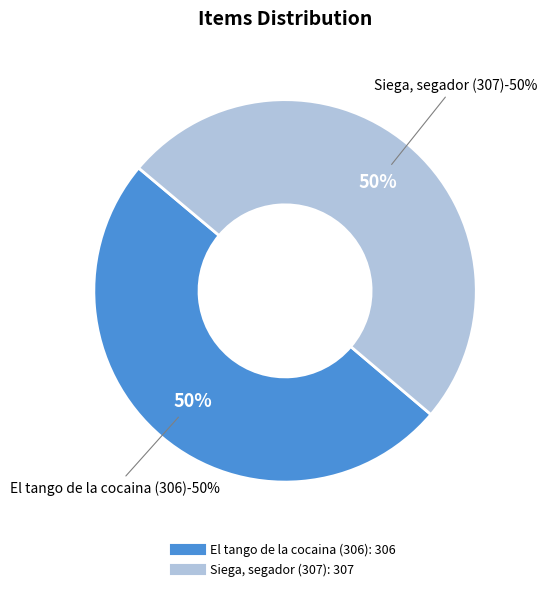

How many segments does this pie chart have?

2